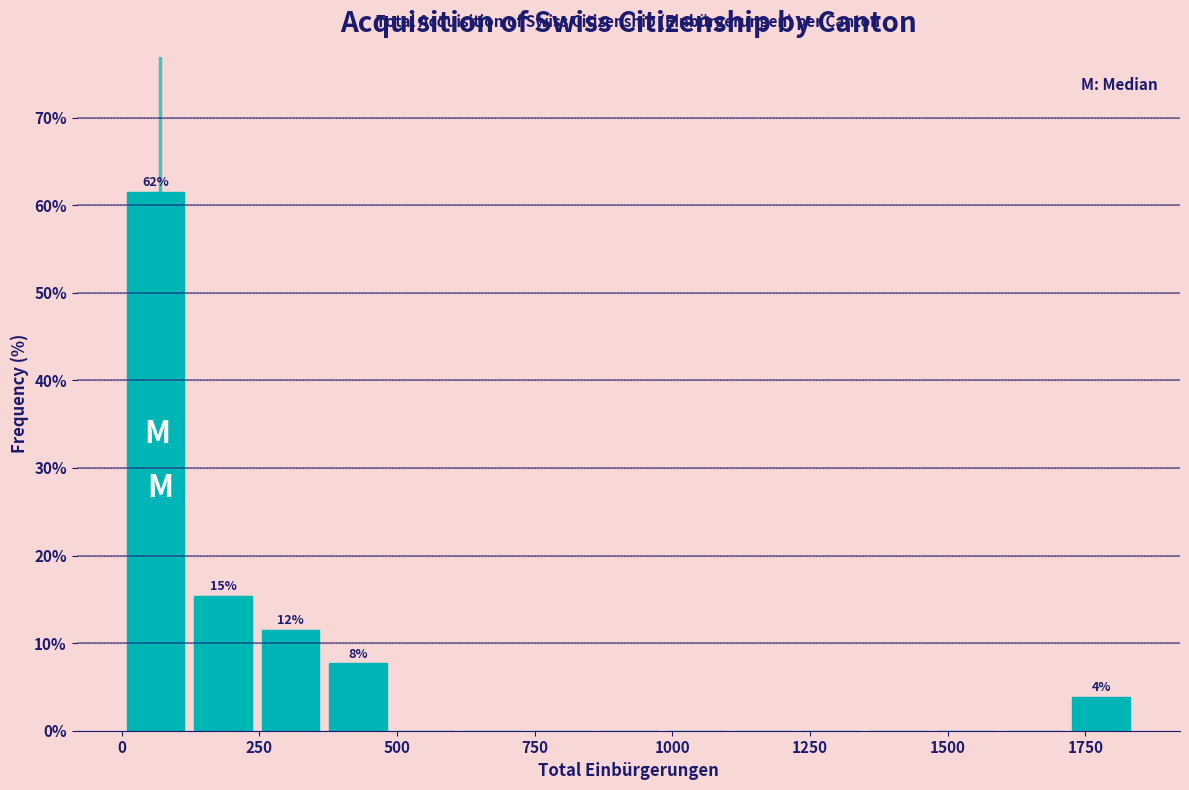

Around what value on the x-axis is the tallest bar? Give the approximate position of its centre, as read against the axis.

50